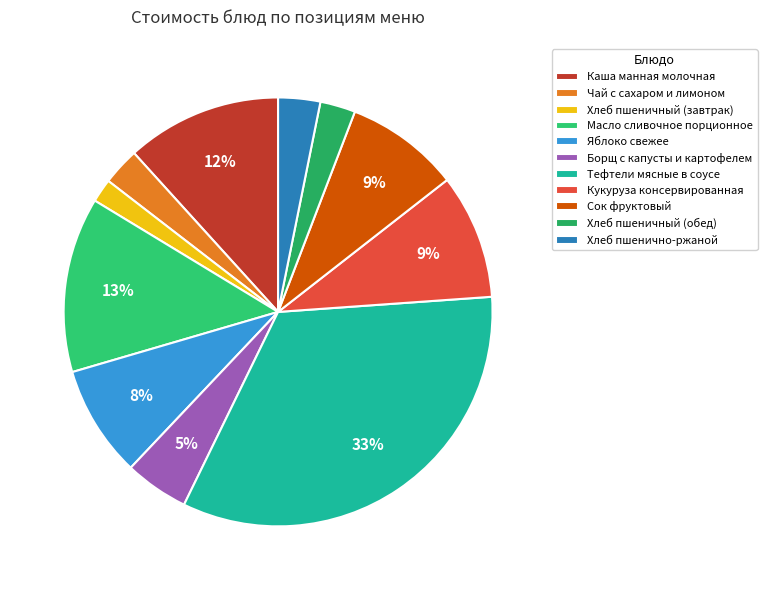

Count the number of slices in the pie.

11